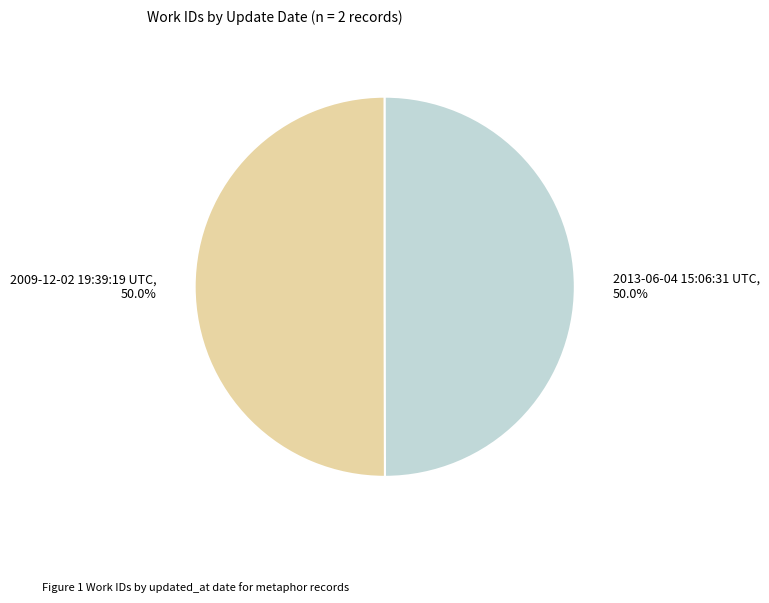

Approximately how many times larger is the value at 2013-06-04 15:06:31 UTC compared to 2009-12-02 19:39:19 UTC?

1.0